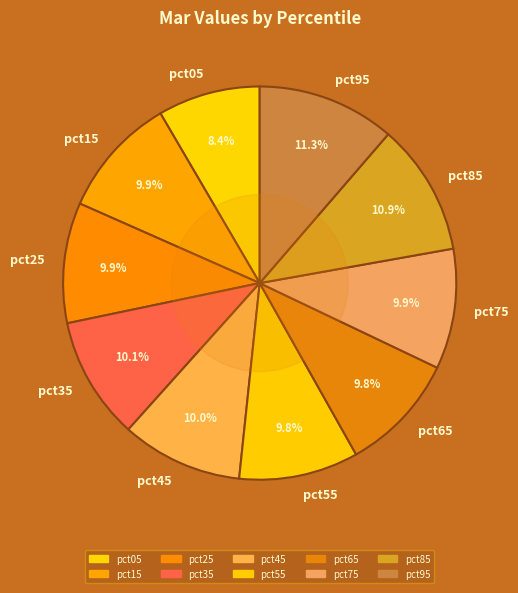

What portion of the pie excludes pct55?

90.2%